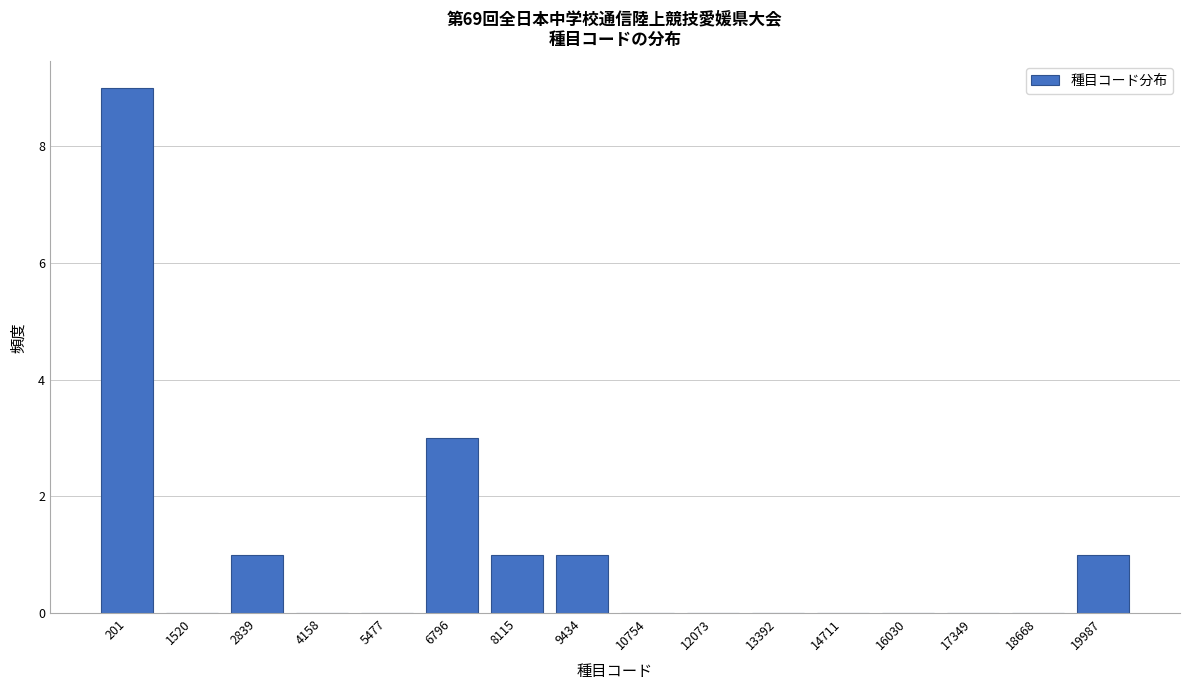

Reading right to left, what are all the values shown in this chart?

19987=1	18668=0	17349=0	16030=0	14711=0	13392=0	12073=0	10754=0	9434=1	8115=1	6796=3	5477=0	4158=0	2839=1	1520=0	201=9